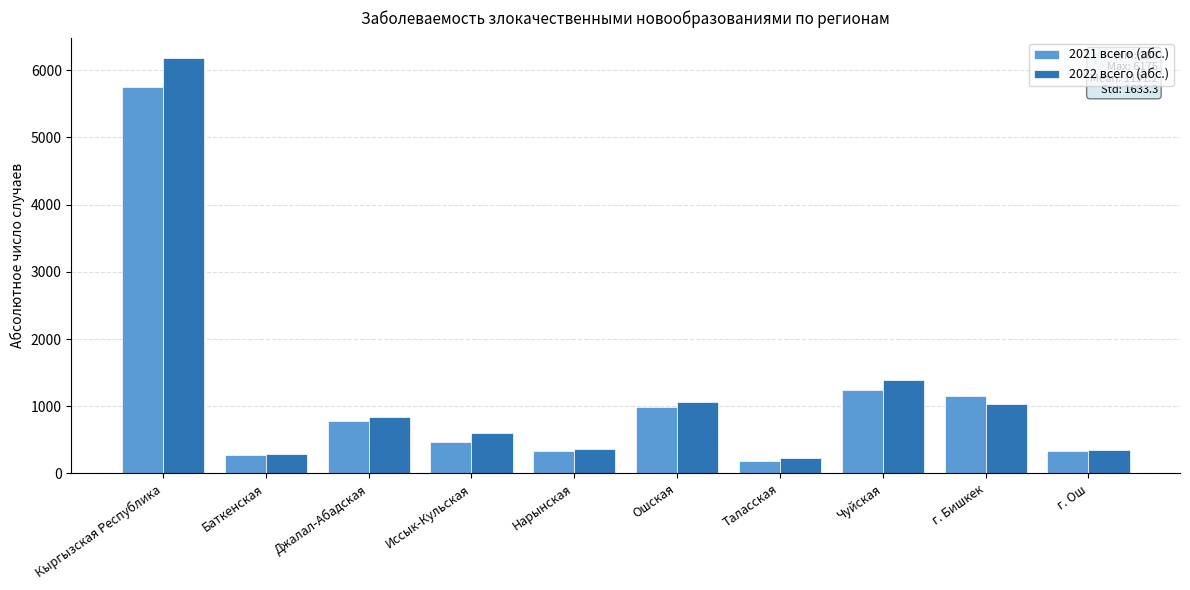

What is the sum of the 2021 всего (абс.) values at Ошская and Джалал-Абадская?

1768